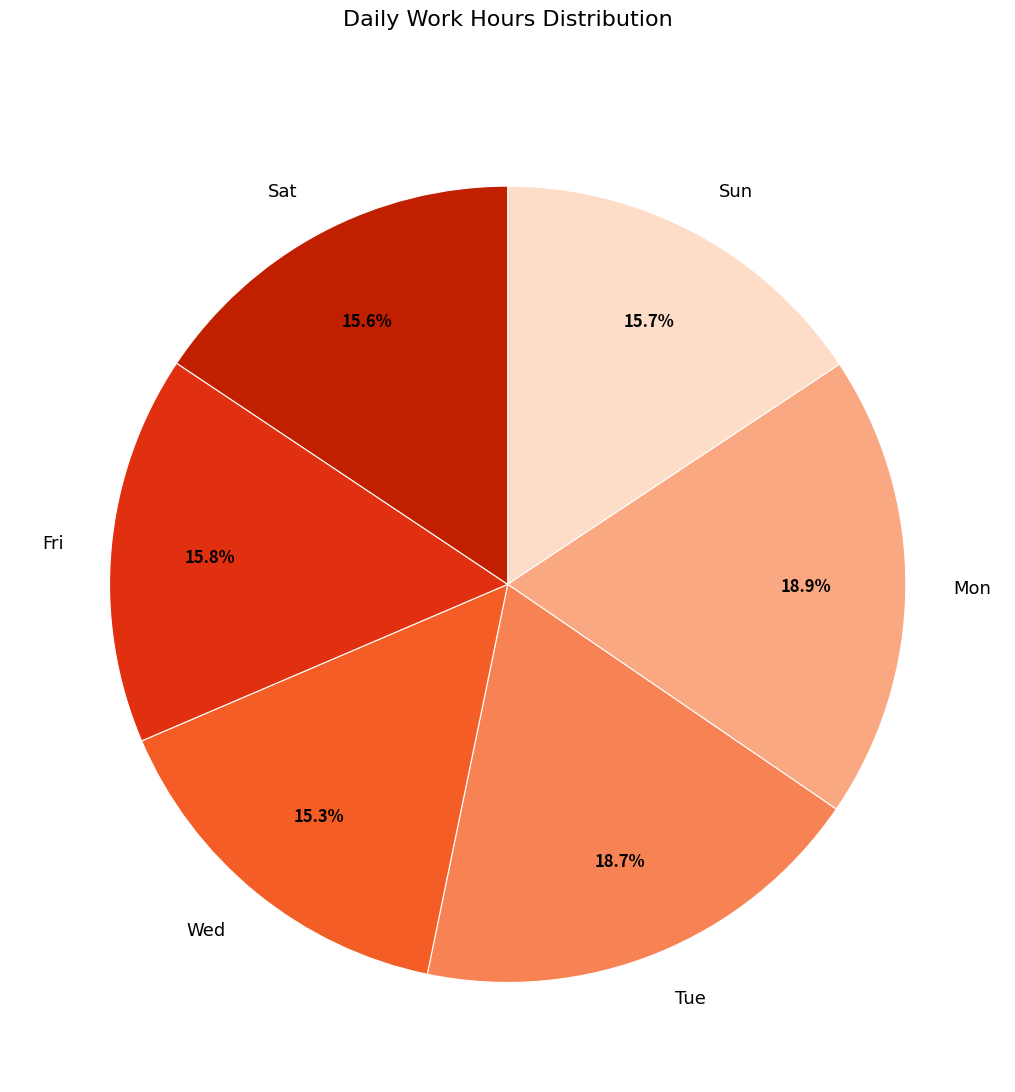

How much of the chart is everything except Wed?

84.7%